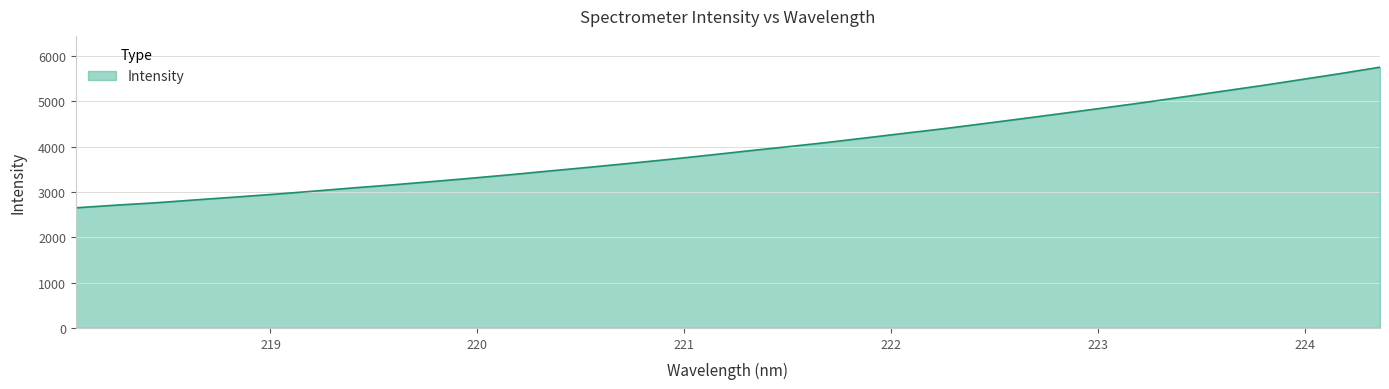

What is the difference between the maximum and minimum values?

3103.8